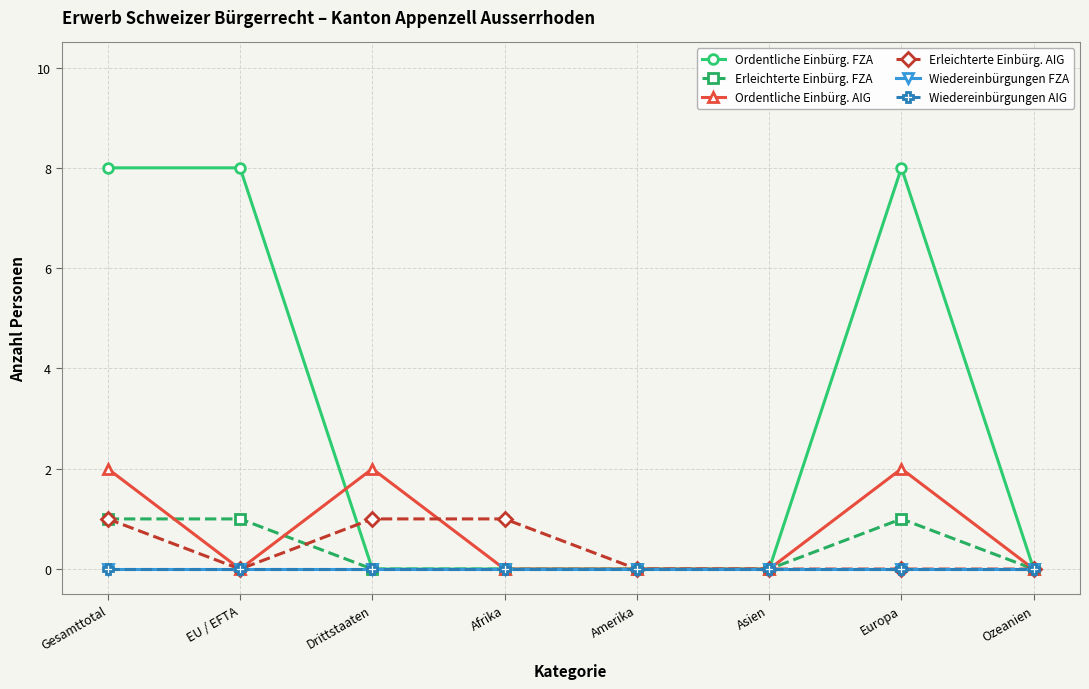

Which category has the lowest value in the Erleichterte Einbürg. AIG series?

EU / EFTA